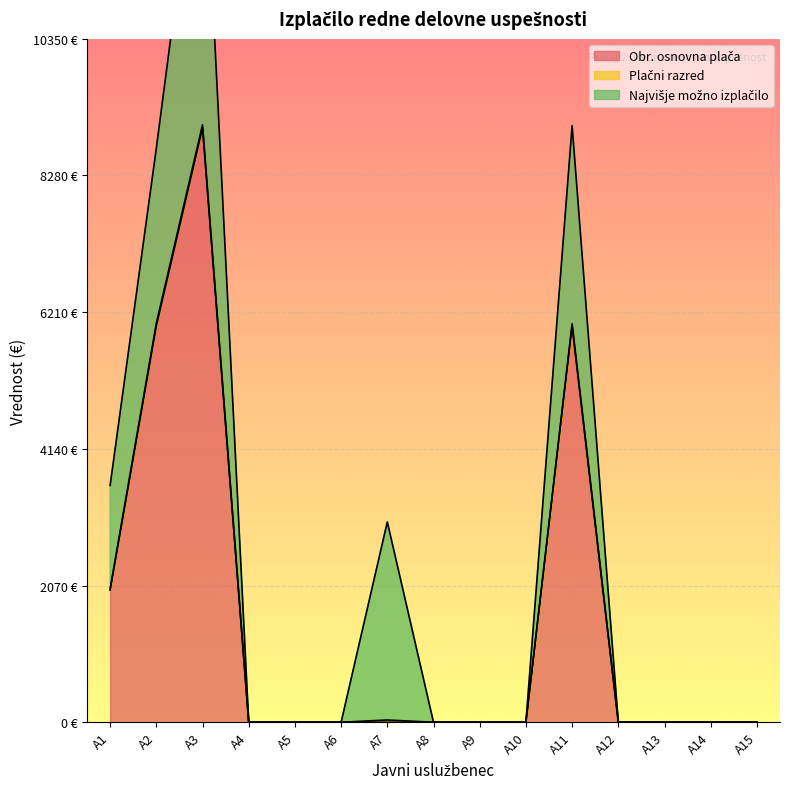

Is the value of Najvišje možno izplačilo at A13 greater than the value of Obr. osnovna plača at A8?

No